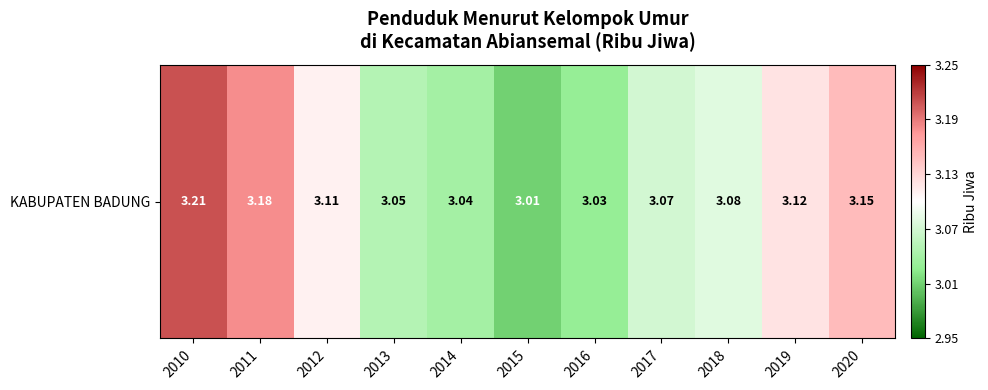

Reading right to left, list all the values displayed in this chart.

2020=3.1	2019=3.1	2018=3.1	2017=3.1	2016=3.0	2015=3.0	2014=3.0	2013=3.0	2012=3.1	2011=3.2	2010=3.2